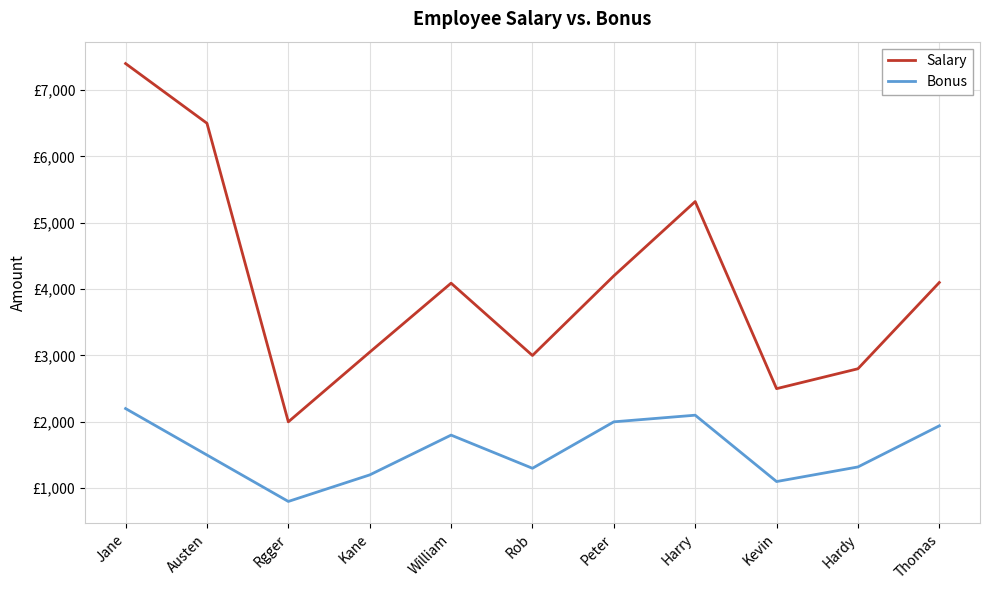

True or false: Salary has a value of 724 at Rob.

False